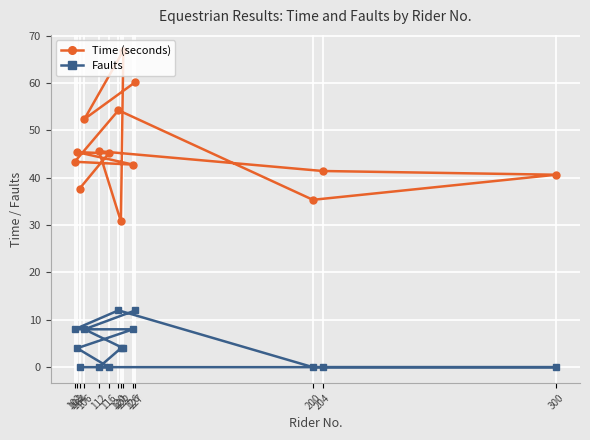

Which has a higher value, 102 or 126?

102